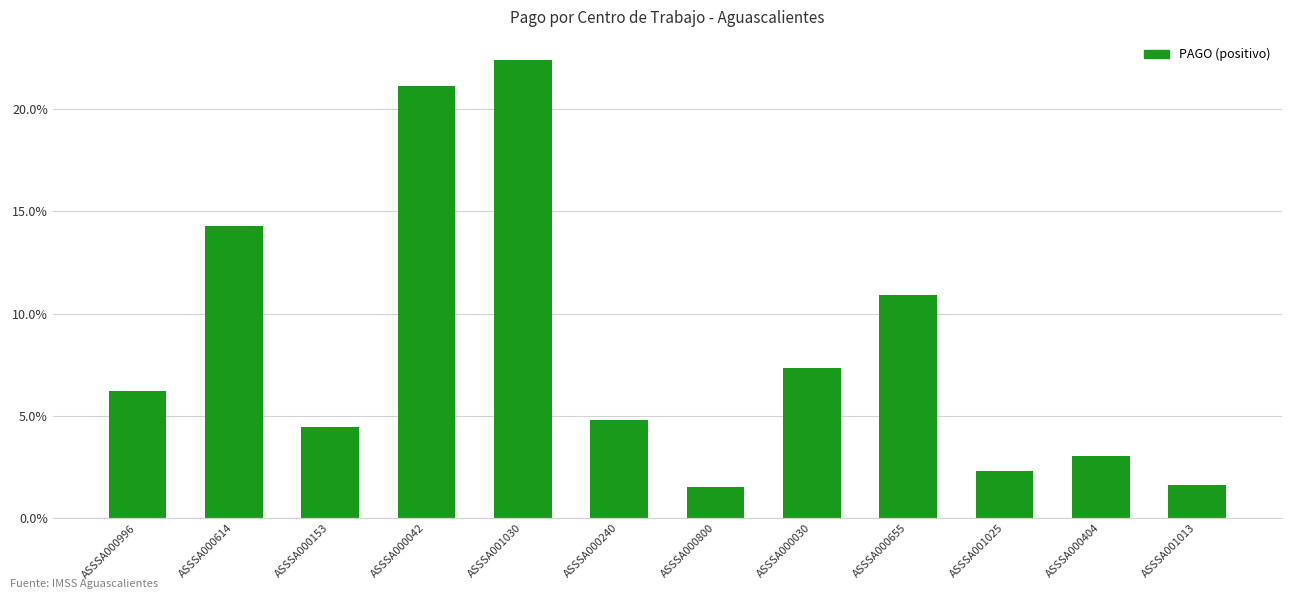

Reading left to right, list all the values displayed in this chart.

ASSSA000996=6.2	ASSSA000614=14.3	ASSSA000153=4.5	ASSSA000042=21.1	ASSSA001030=22.4	ASSSA000240=4.8	ASSSA000800=1.5	ASSSA000030=7.3	ASSSA000655=10.9	ASSSA001025=2.3	ASSSA000404=3.0	ASSSA001013=1.6